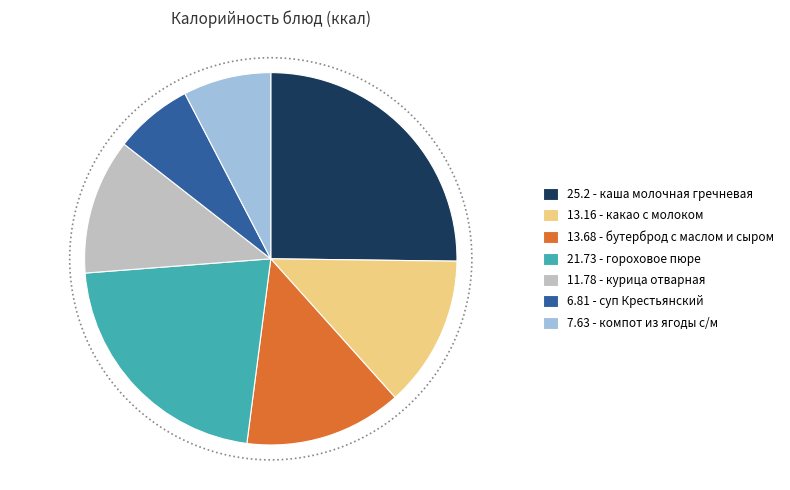

Is курица отварная the majority of the pie?

No